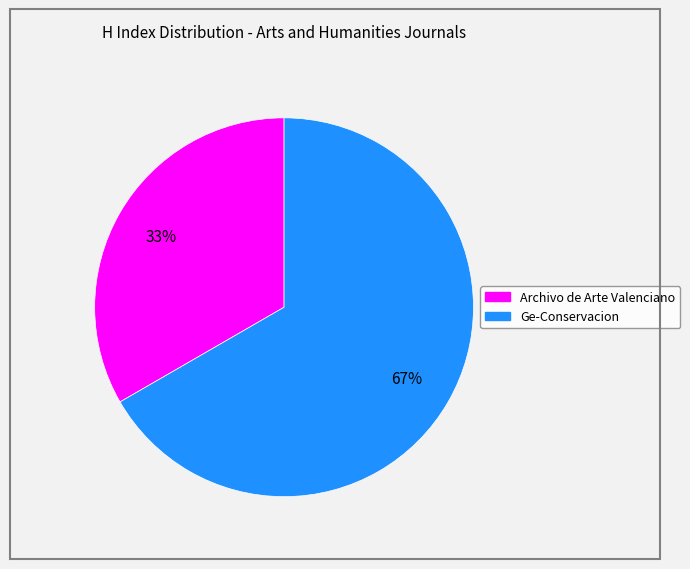

Rank the categories by value from highest to lowest.

Ge-Conservacion, Archivo de Arte Valenciano